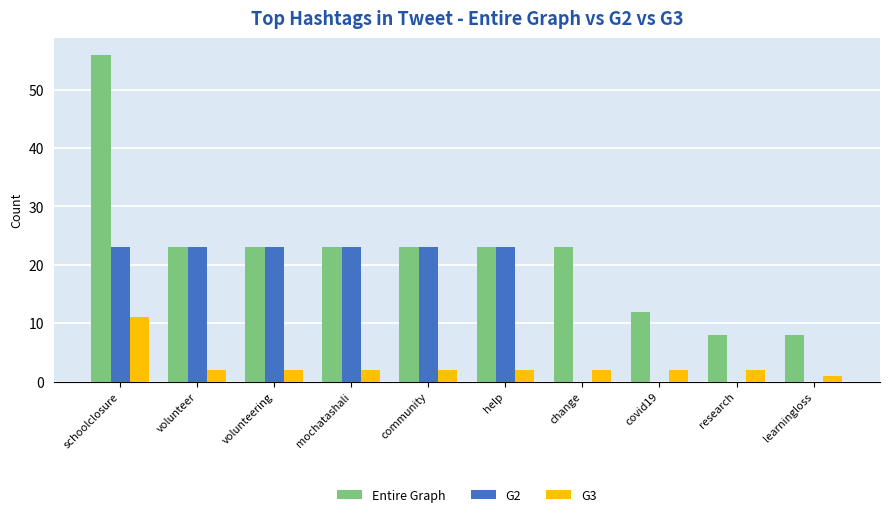

Is the value of G3 at help greater than the value of Entire Graph at volunteer?

No